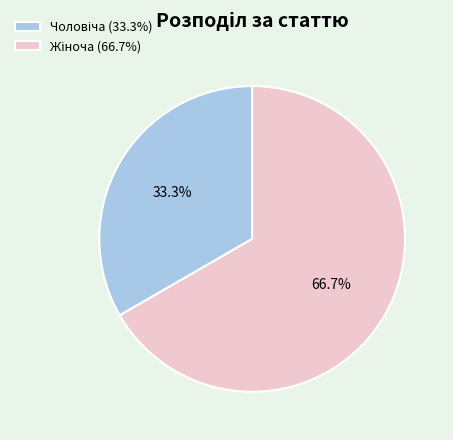

Does any single category account for the majority?

Yes